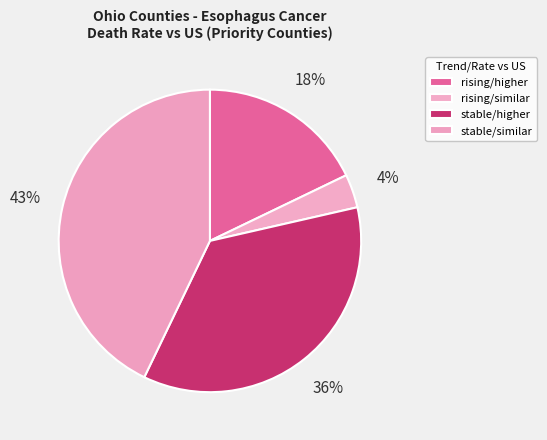

To the nearest percent, what percentage of the pie is stable/similar?

43%